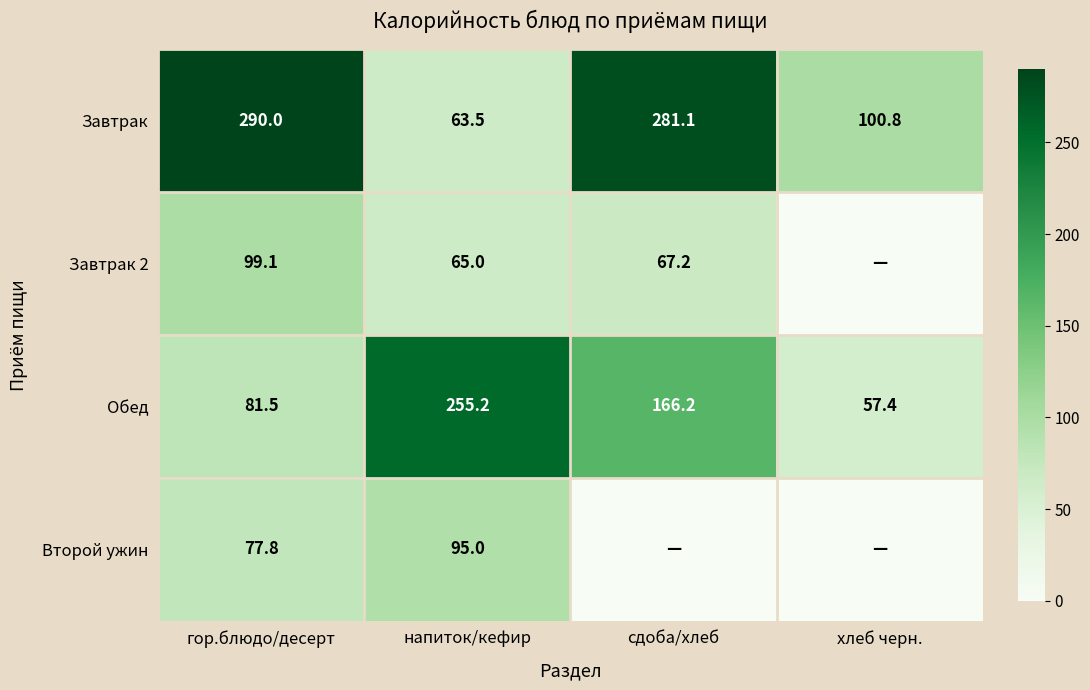

Where does the Завтрак series first go above 281?

гор.блюдо/десерт